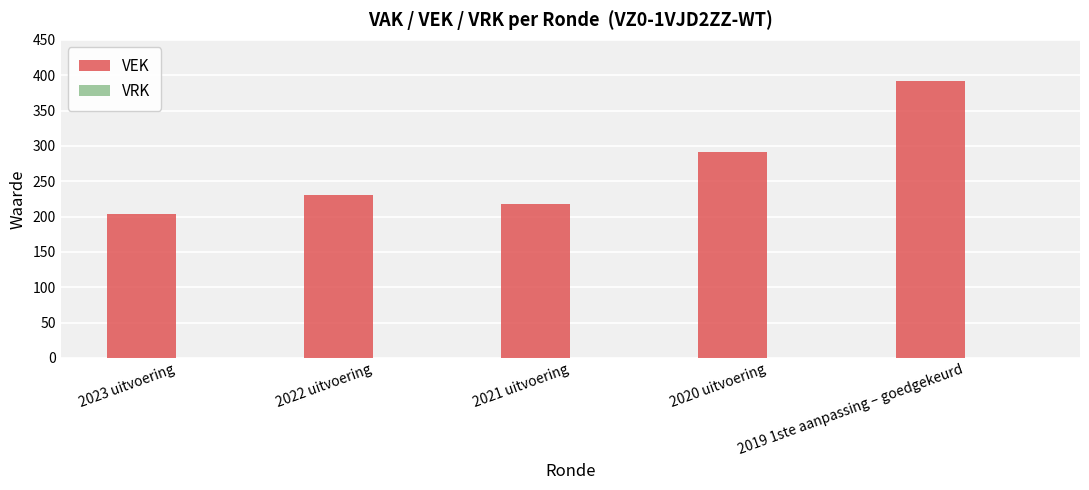

What is the average value?

267